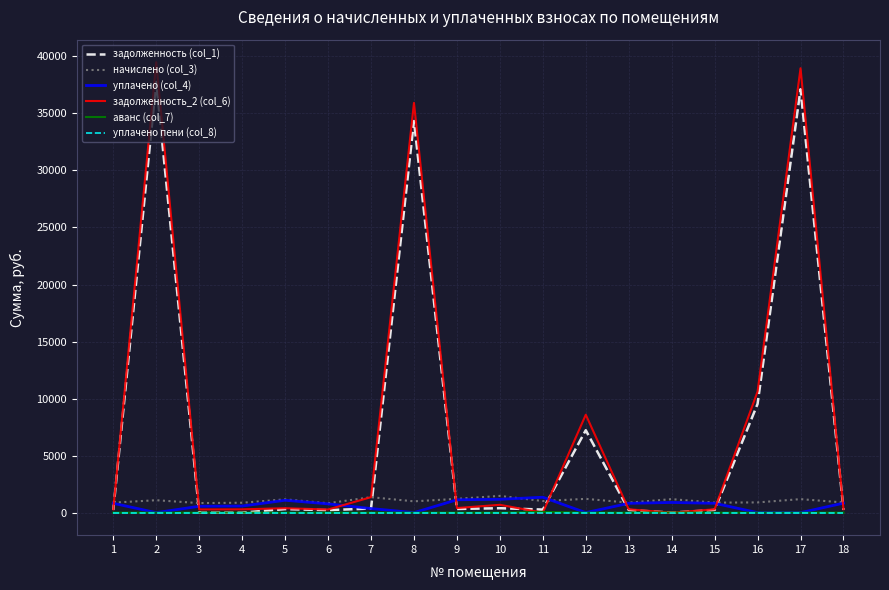

At how many categories does at least one series exceed 11873?

3